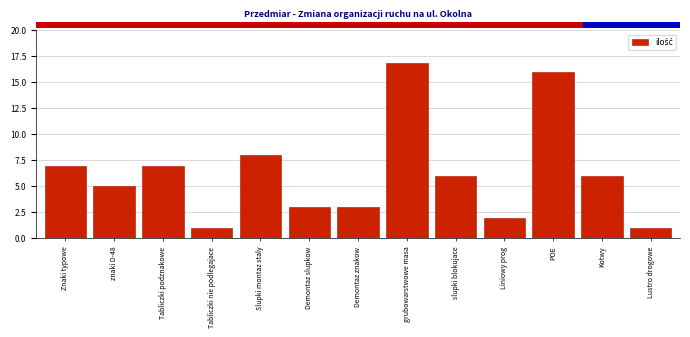

Reading left to right, list all the values displayed in this chart.

Znaki typowe=7.0	znaki D-48=5.0	Tabliczki podznakowe=7.0	Tabliczki nie podlegajace=1.0	Slupki montaz staly=8.0	Demontaz slupkow=3.0	Demontaz znakow=3.0	grubowarstwowe masa=16.8	slupki blokujace=6.0	Liniowy prog=2.0	POE=16.0	Kotwy=6.0	Lustro drogowe=1.0